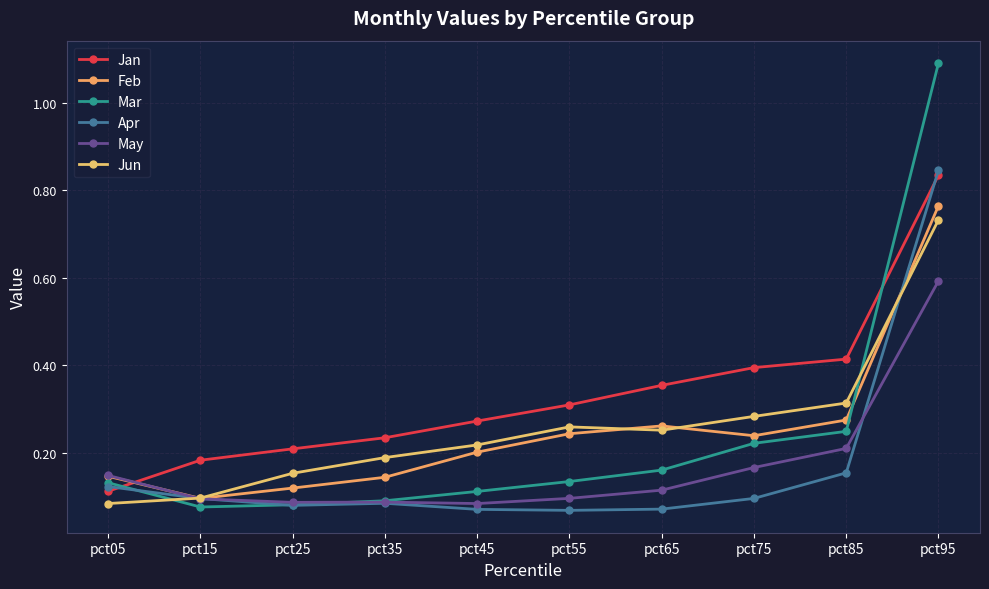

Which has a higher value, pct85 or pct05?

pct85